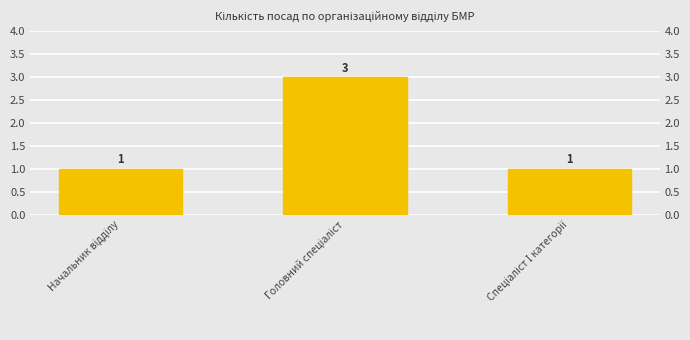

What is the minimum value shown in the chart?

1